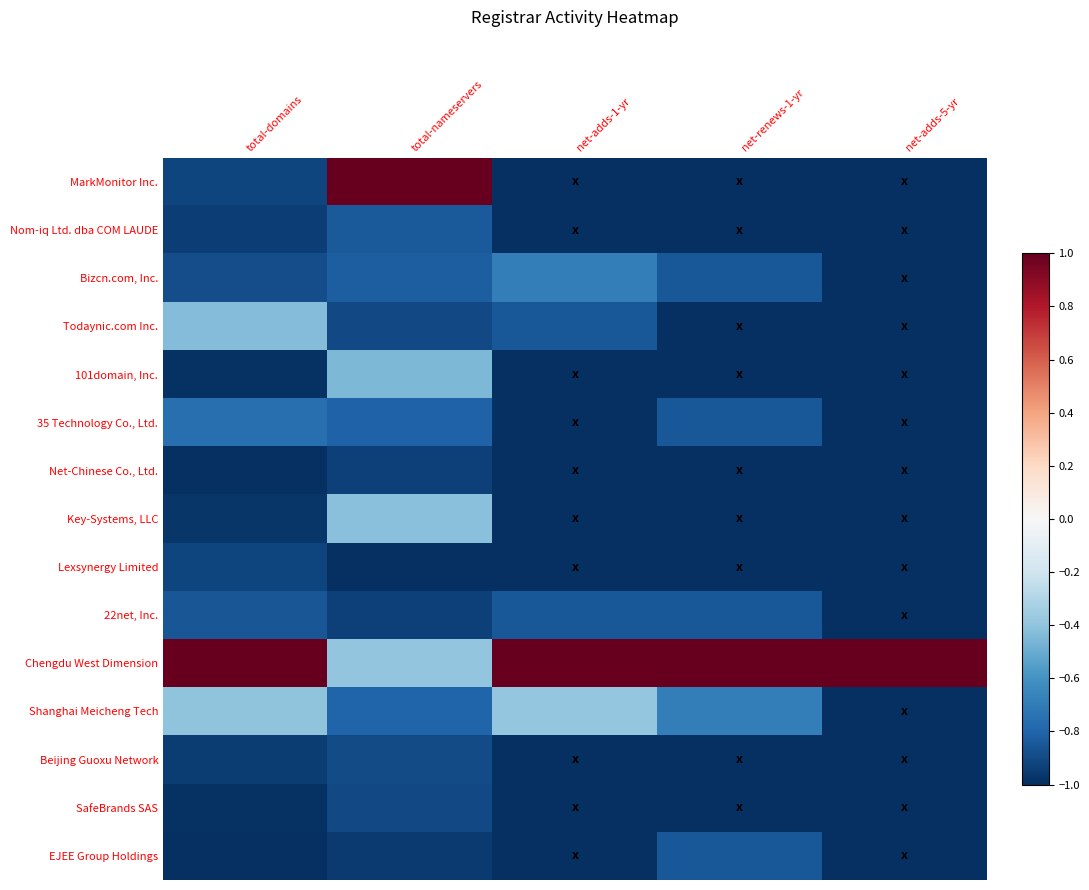

At how many categories does at least one series exceed 0?

5